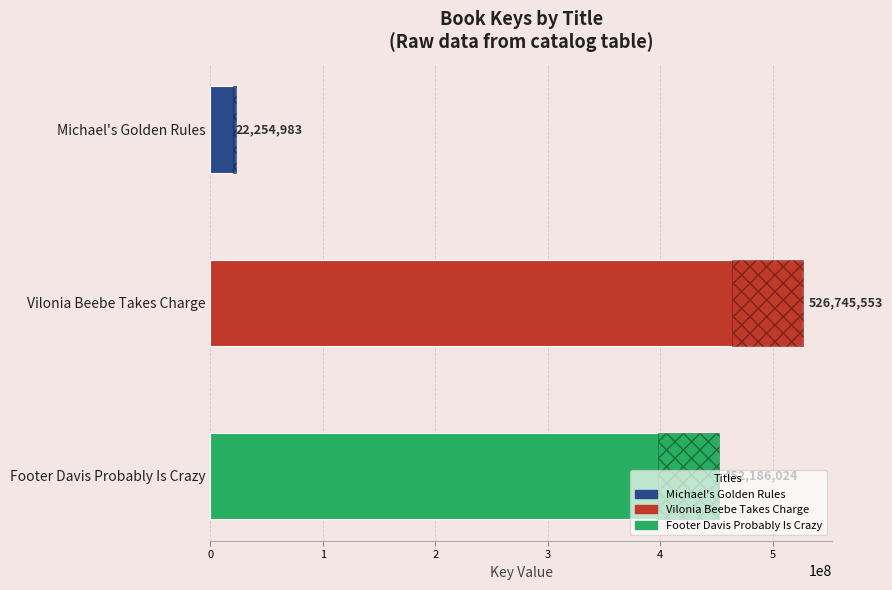

List the labels in order of value, largest first.

Vilonia Beebe Takes Charge, Footer Davis Probably Is Crazy, Michael's Golden Rules